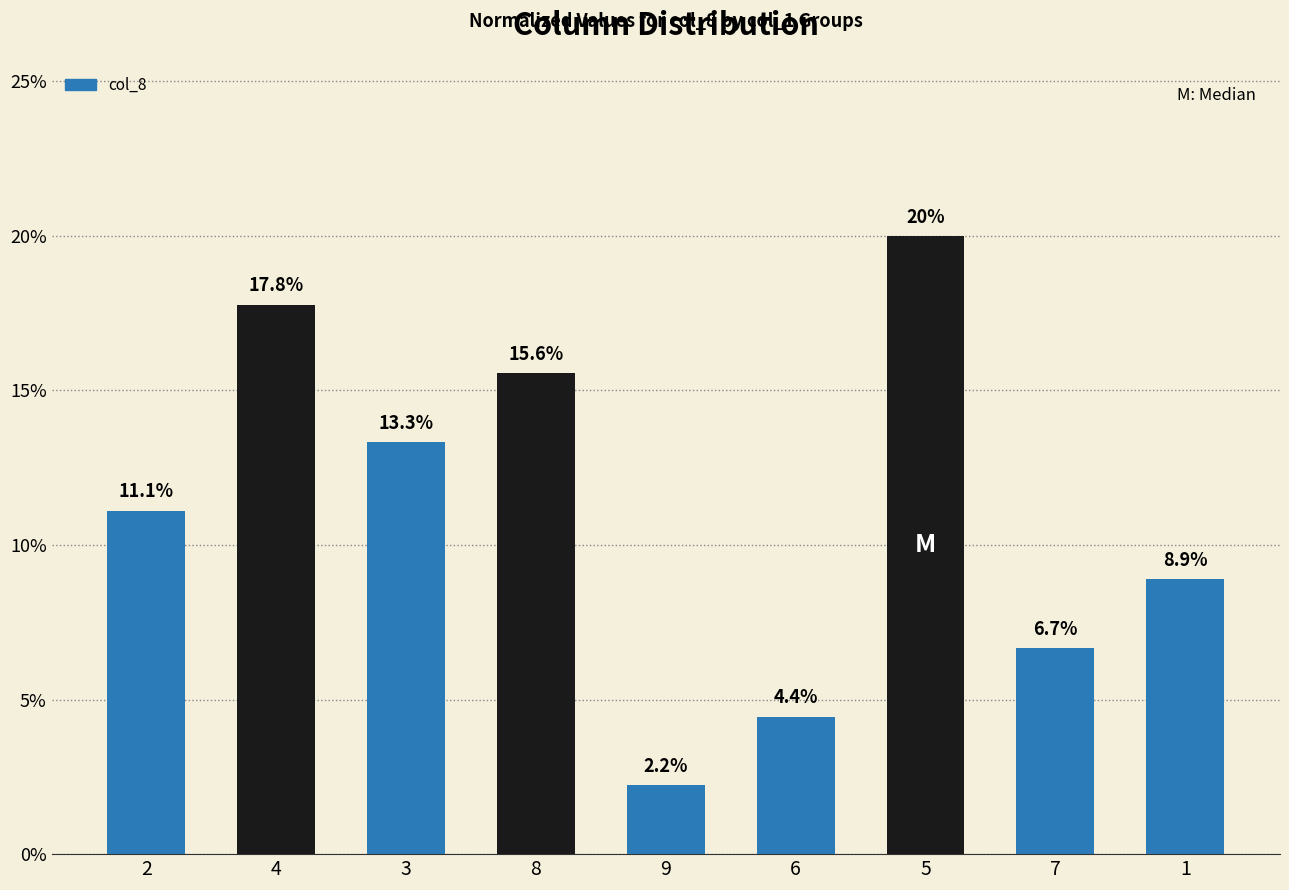

Are the bars horizontal?

No